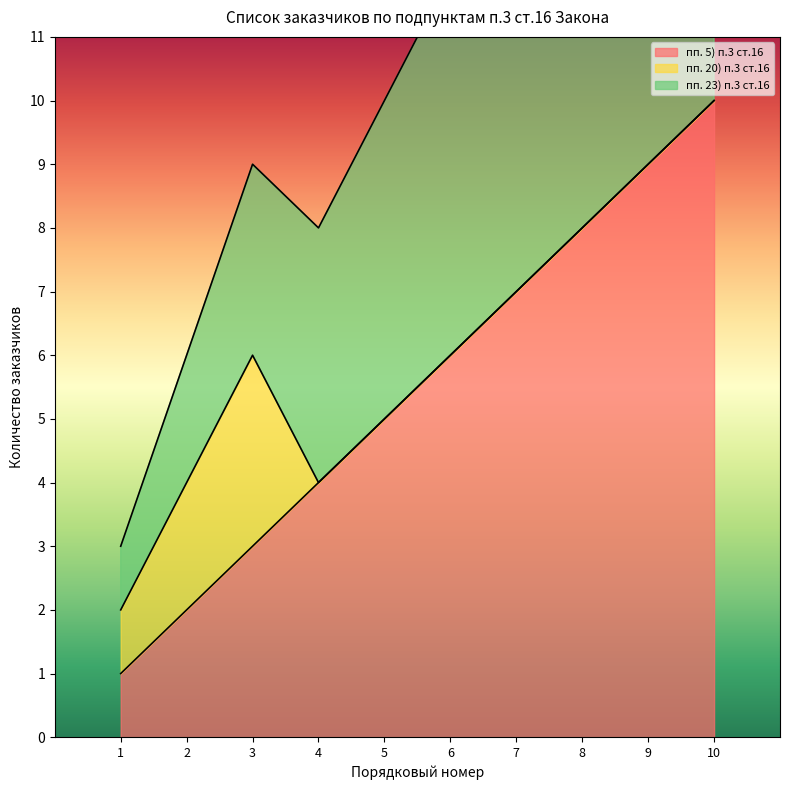

True or false: пп. 5) п.3 ст.16 has a value of 2 at 2.

True